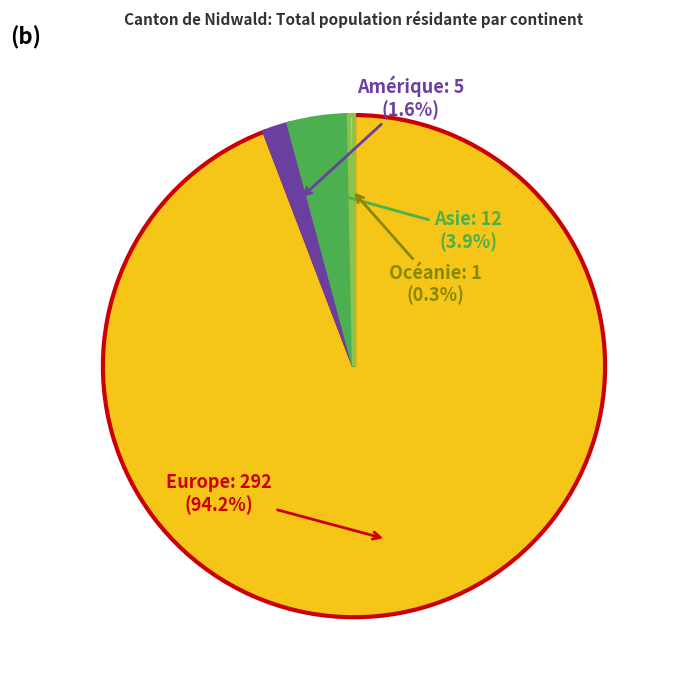

Is there a majority slice in this chart?

Yes